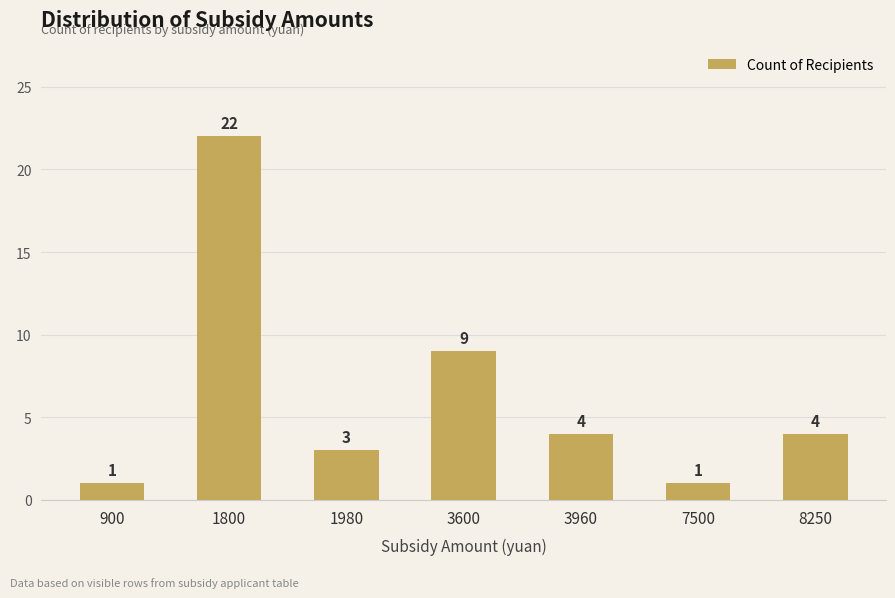

What is the average value?

6